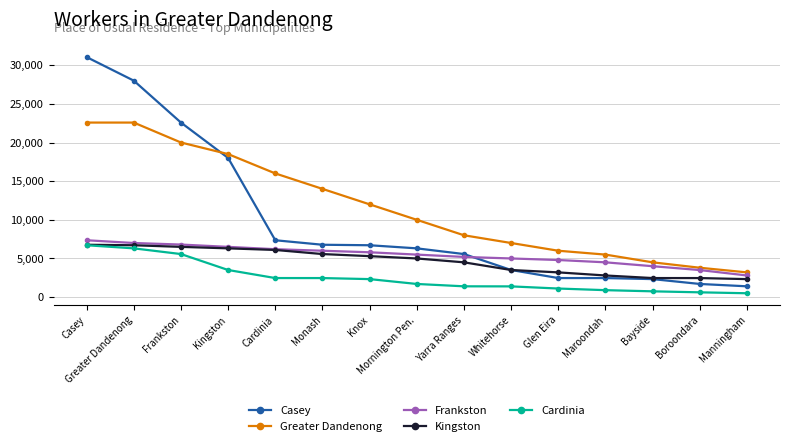

Which series has the largest range (max minus min)?

Casey